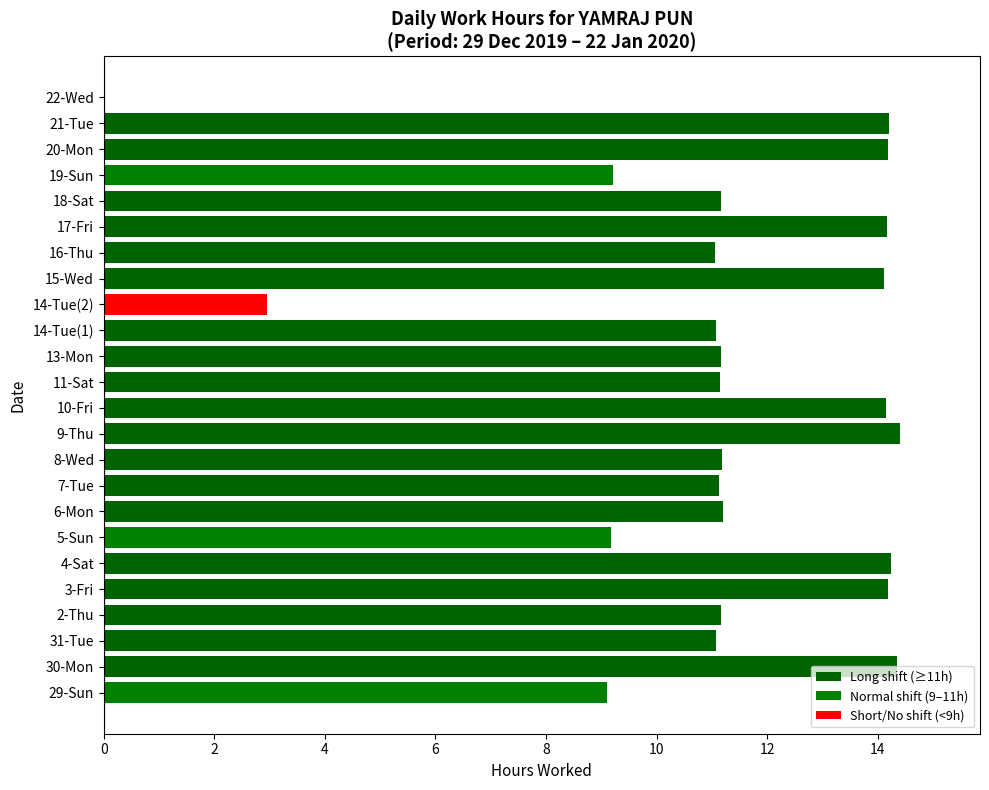

What is the change in value from 14-Tue(2) to 20-Mon?

+11.2